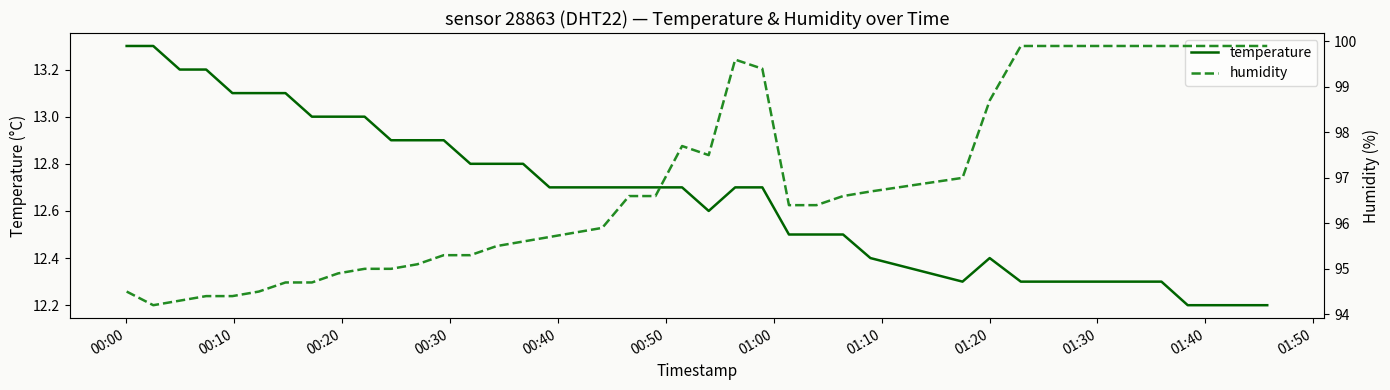

What is the sum of all temperature values?

507.5